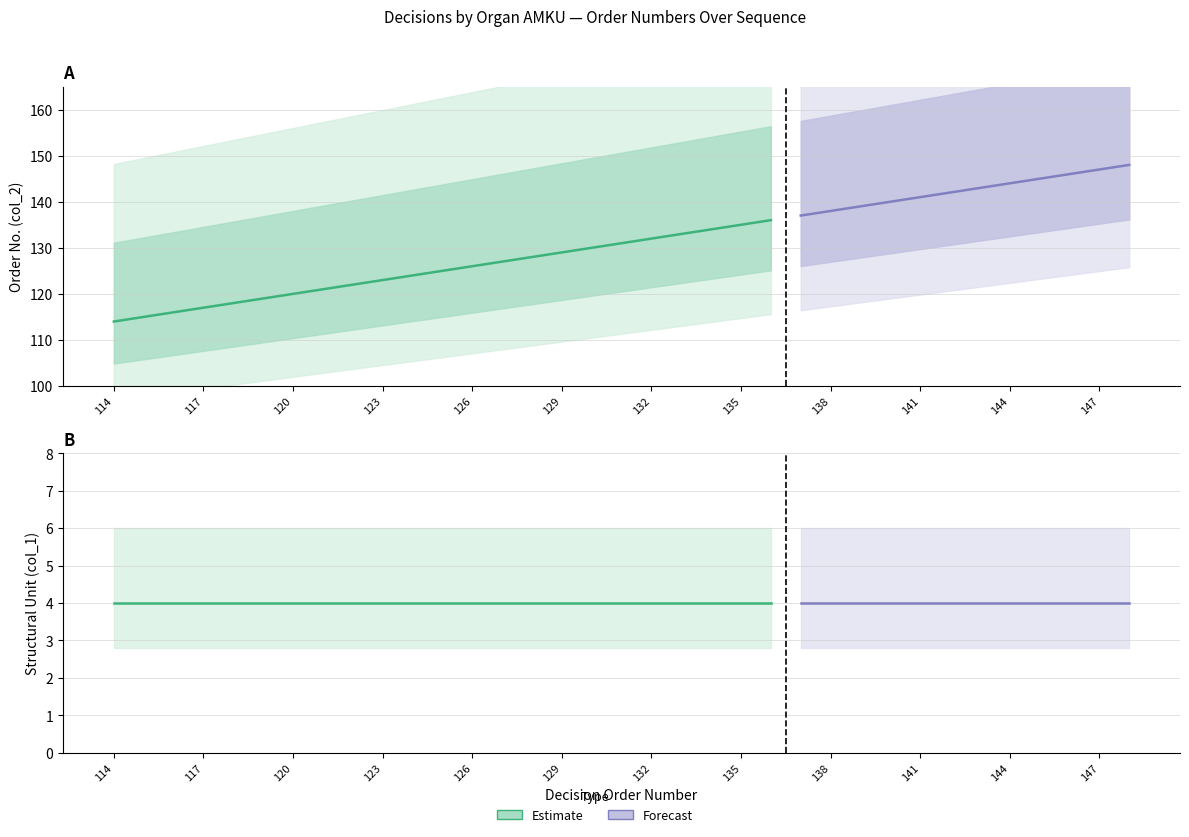

At which label does col_2 reach its peak?

148